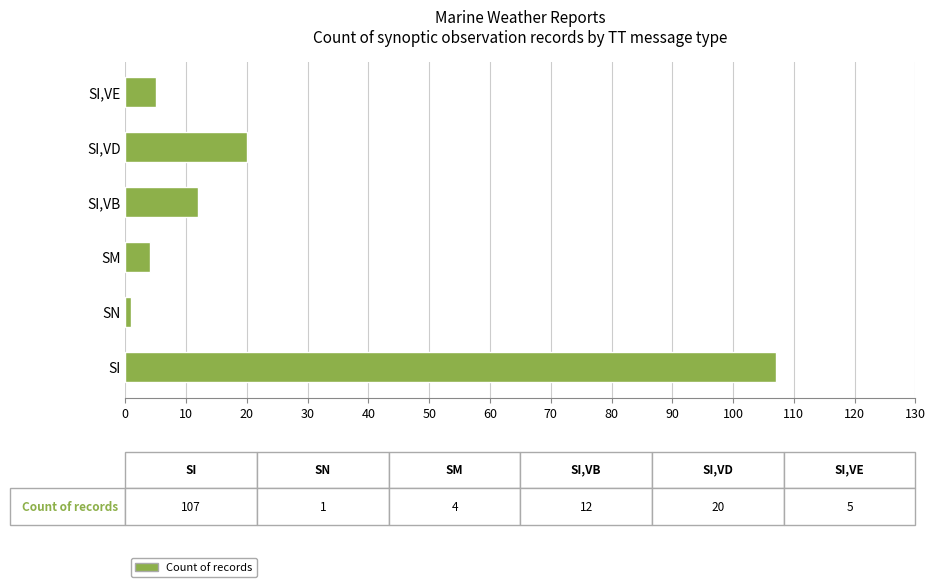

What is the difference between the values at SI,VB and SI,VD?

8